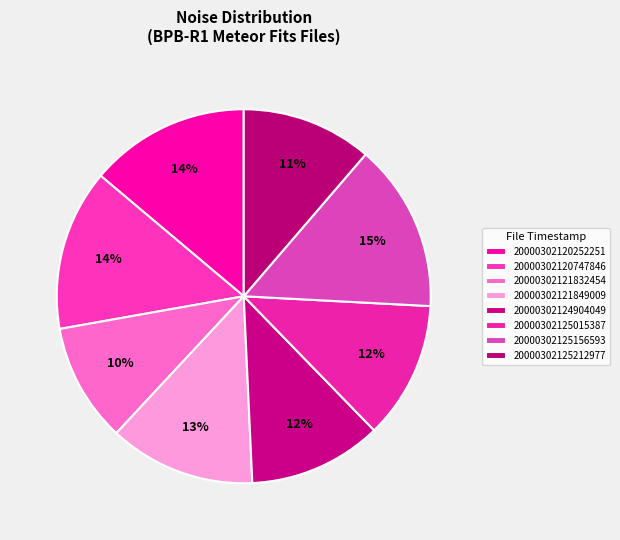

What percentage is the 20000302125156593 slice, to the nearest percent?

15%